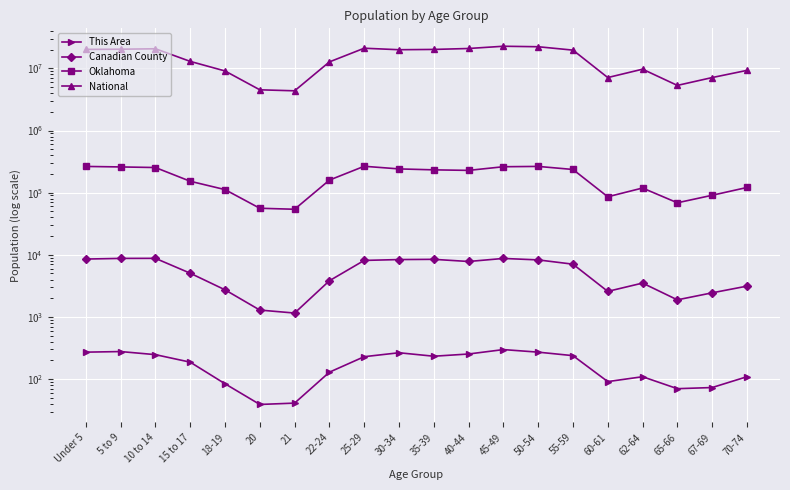

True or false: This Area and Oklahoma intersect in this chart.

False